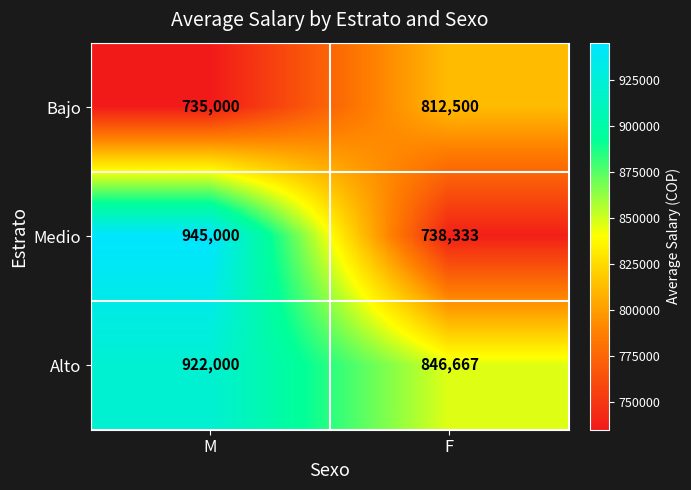

Count the number of data series in this chart.

3